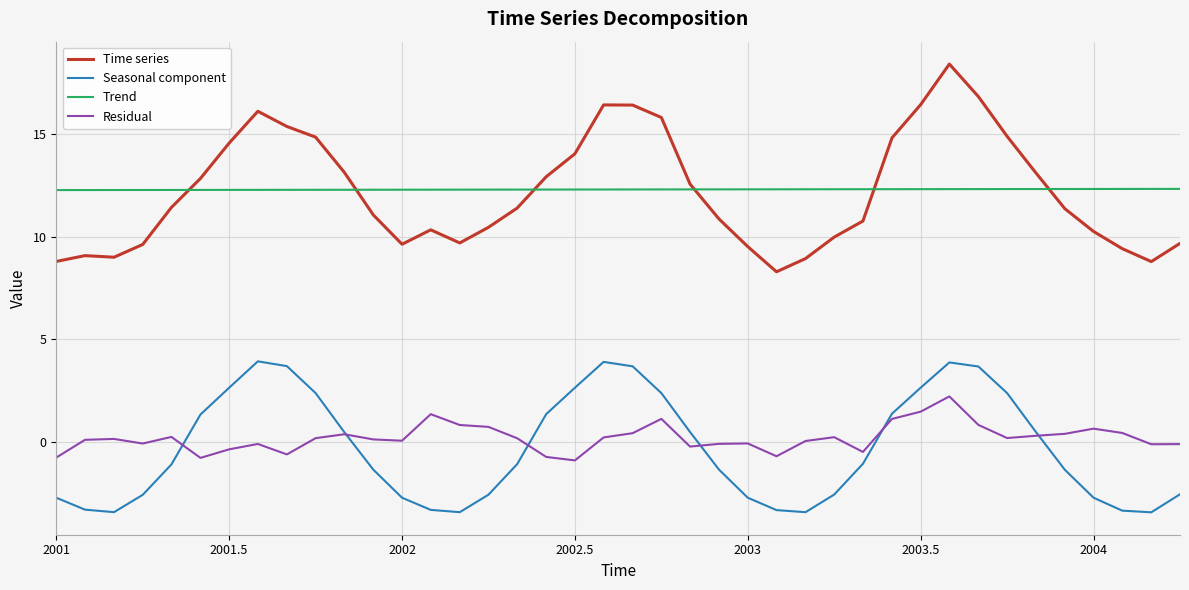

What is the lowest value of the Time series series?

8.3